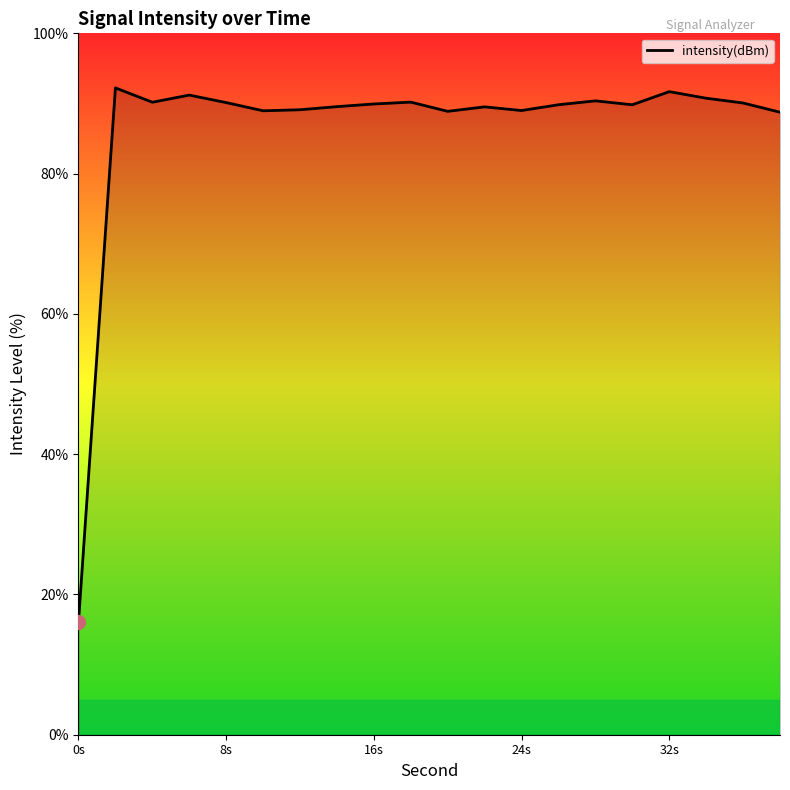

What is the difference between the maximum and minimum values?

76.1